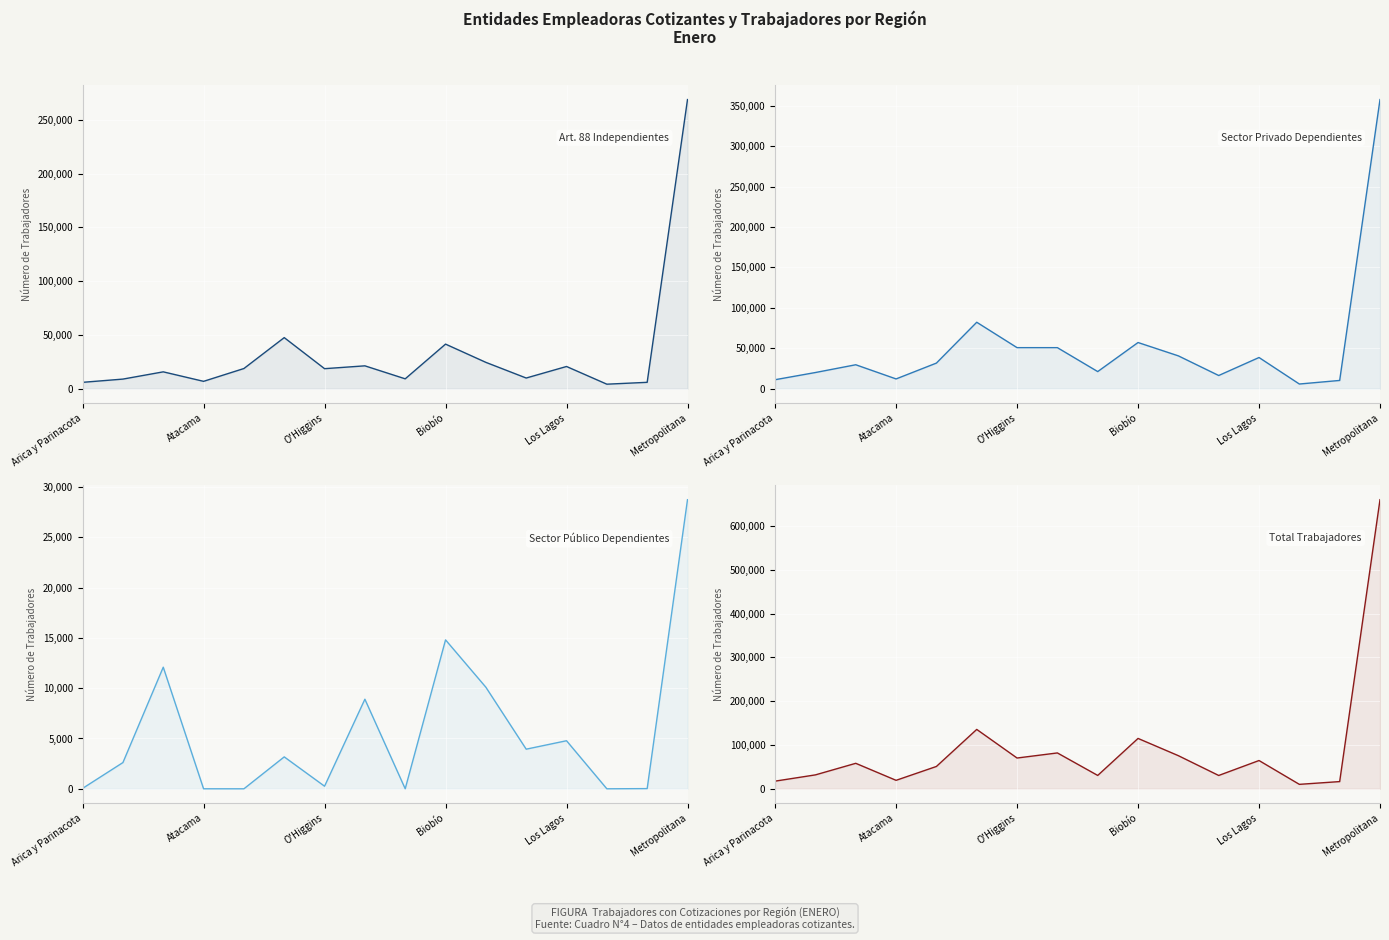

Is the value of Sector Público Dependientes at 15 greater than the value of Art. 88 Independientes at Metropolitana?

No